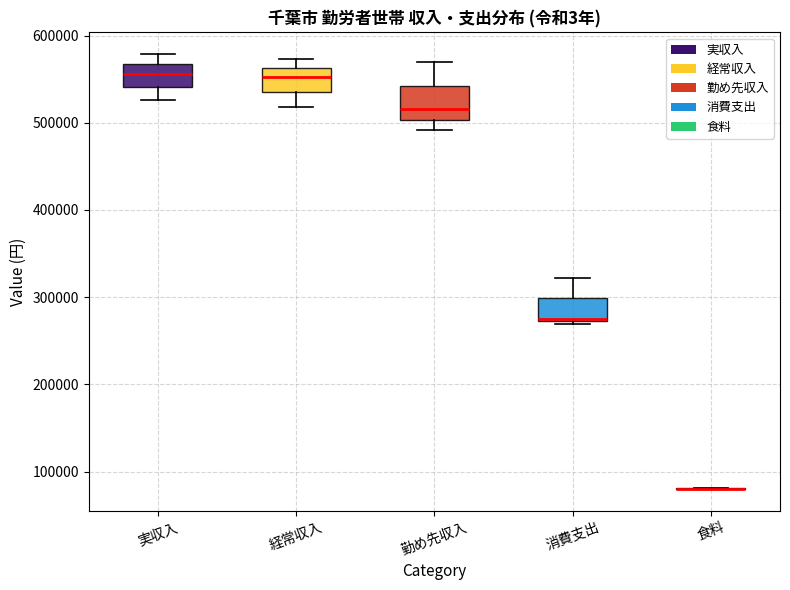

Which box is the tallest, from its lower edge to its upper edge?

勤め先収入